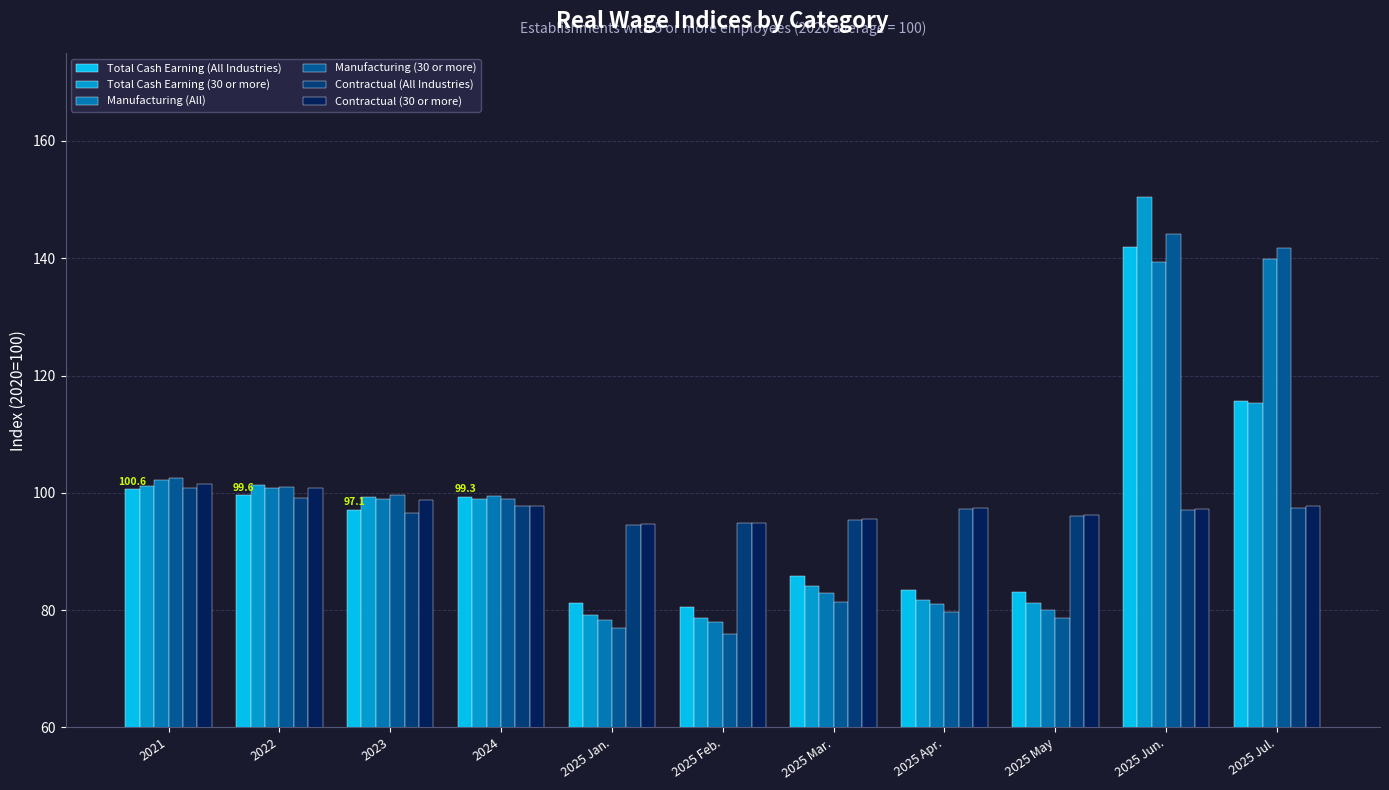

True or false: Manufacturing (30 or more) has a value of 109.1 at 2025 May.

False